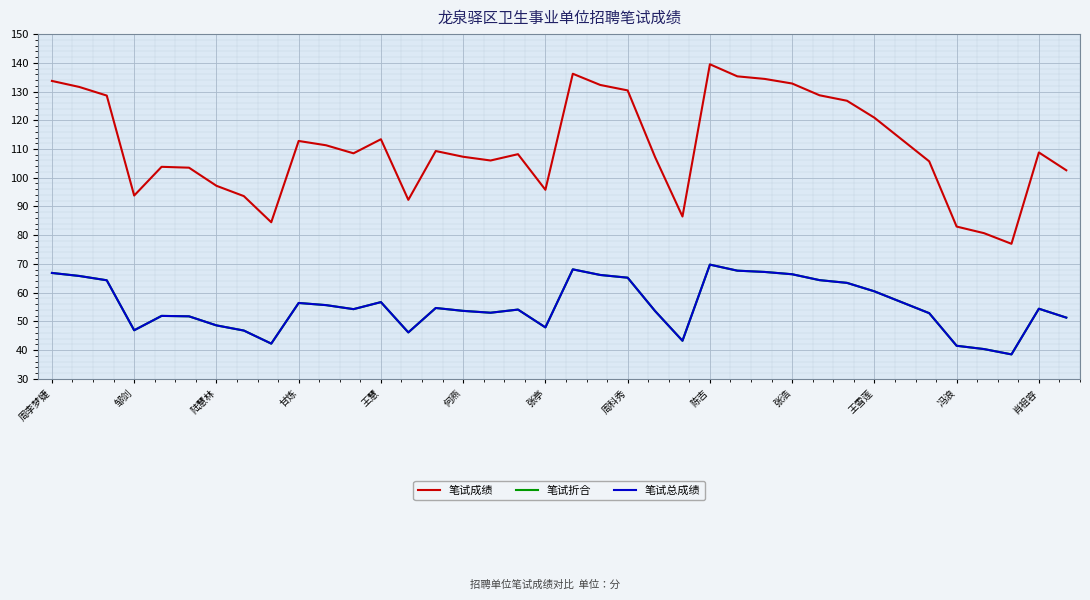

What is the minimum value shown in the chart?

38.5